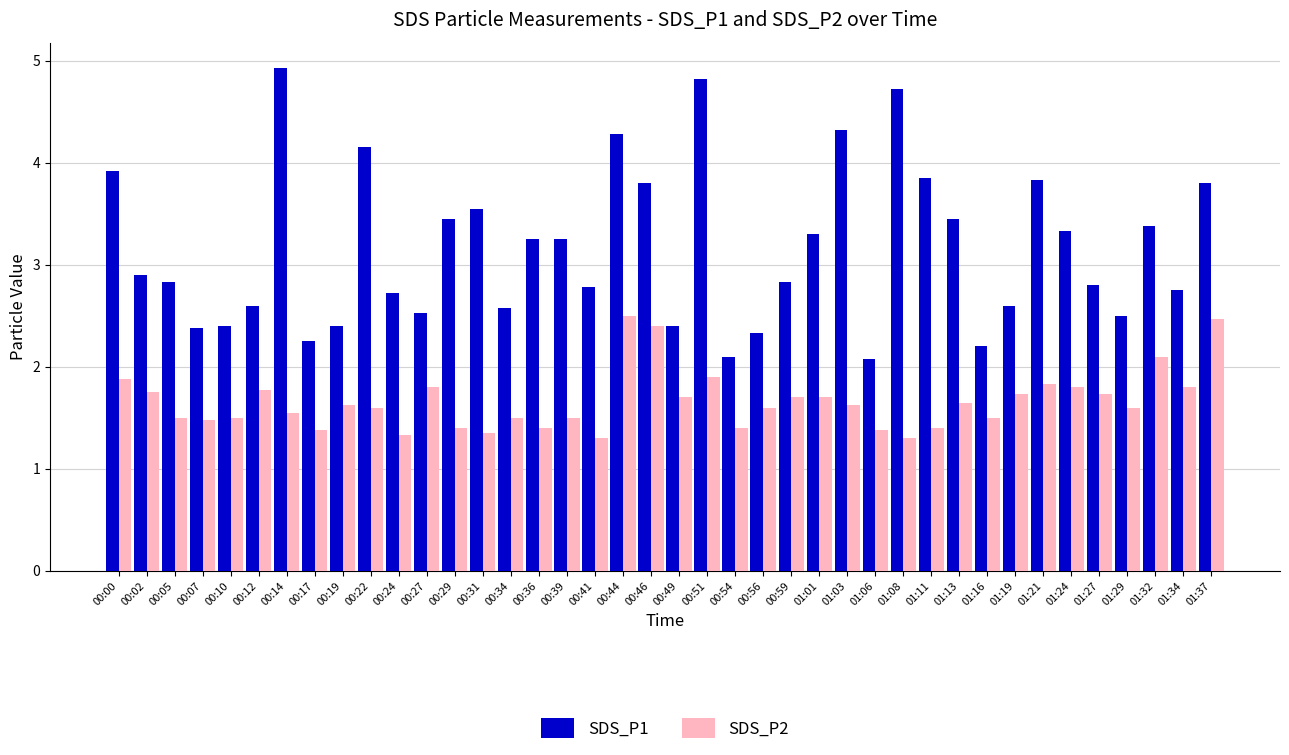

Which series has the largest range (max minus min)?

SDS_P1